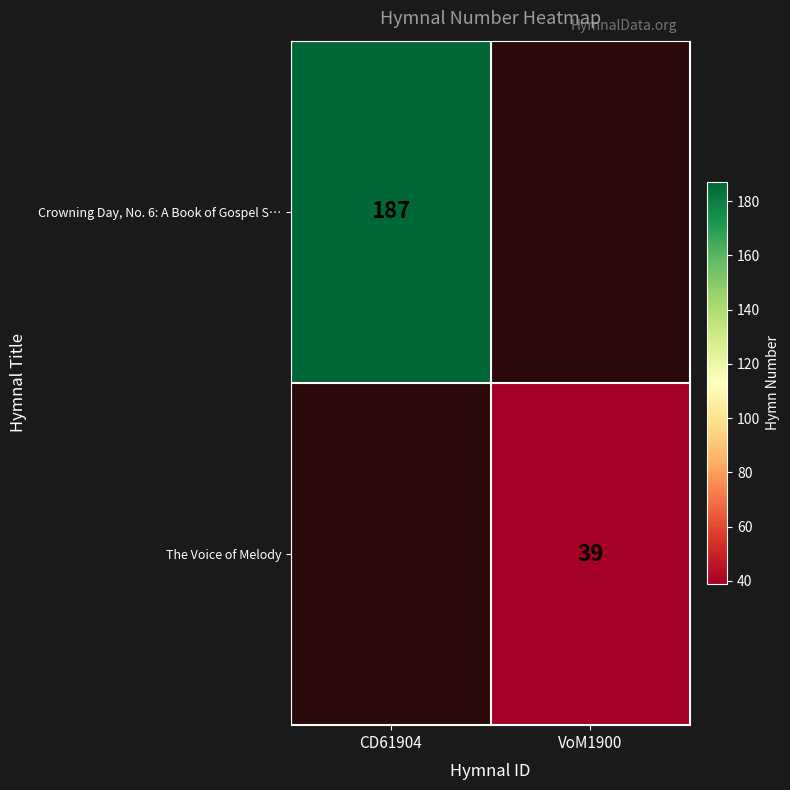

The value of Crowning Day, No. 6: A Book of Gospel S… at CD61904 is 288. True or false?

False